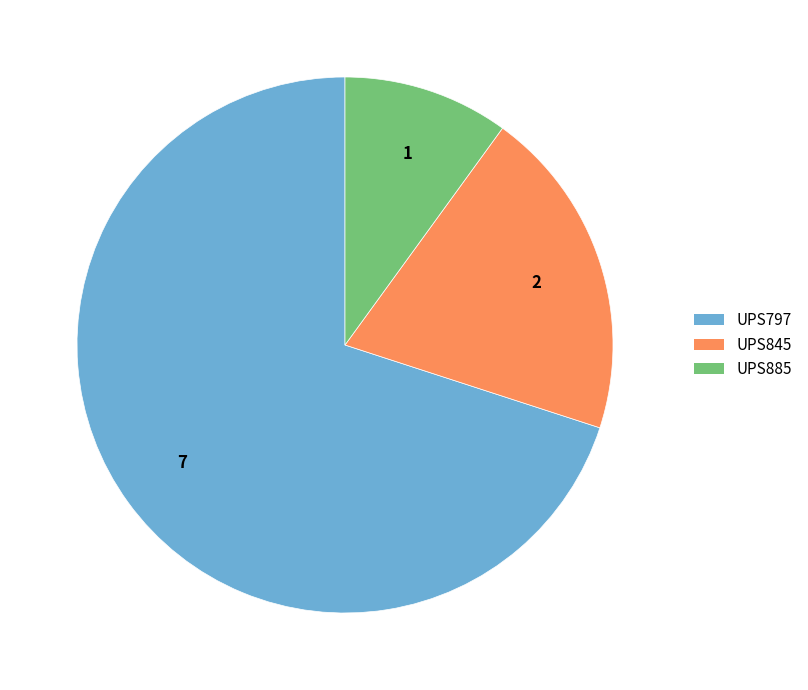

Count the number of slices in the pie.

3